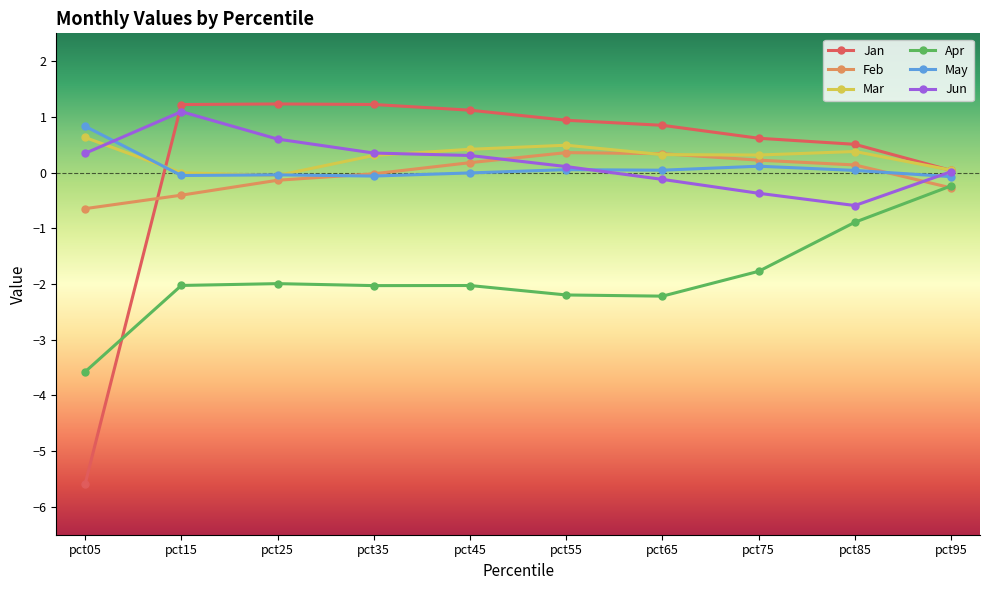

The Jun series shows 0.1 at pct55. True or false?

True